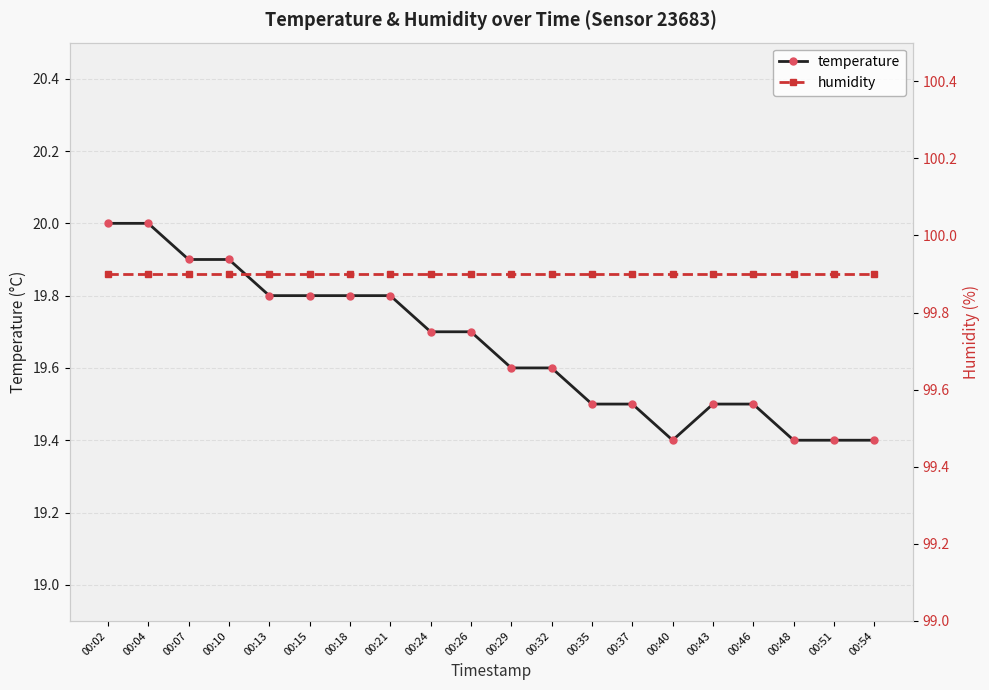

What is the spread (max minus min) of values at 00:46?

80.4